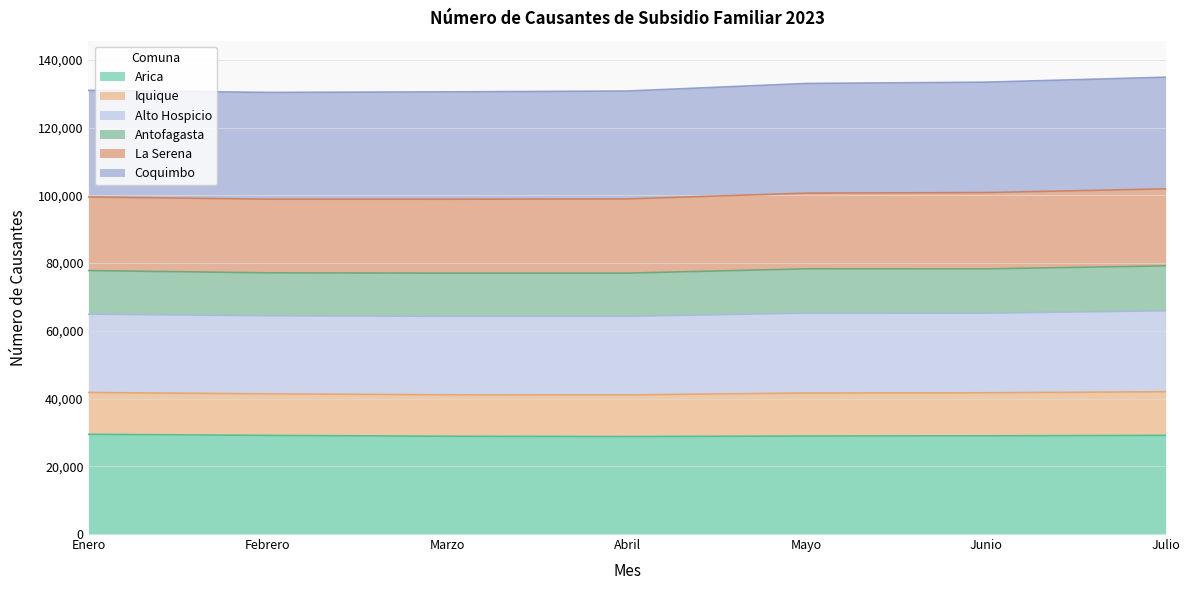

What position from the right is Abril?

4